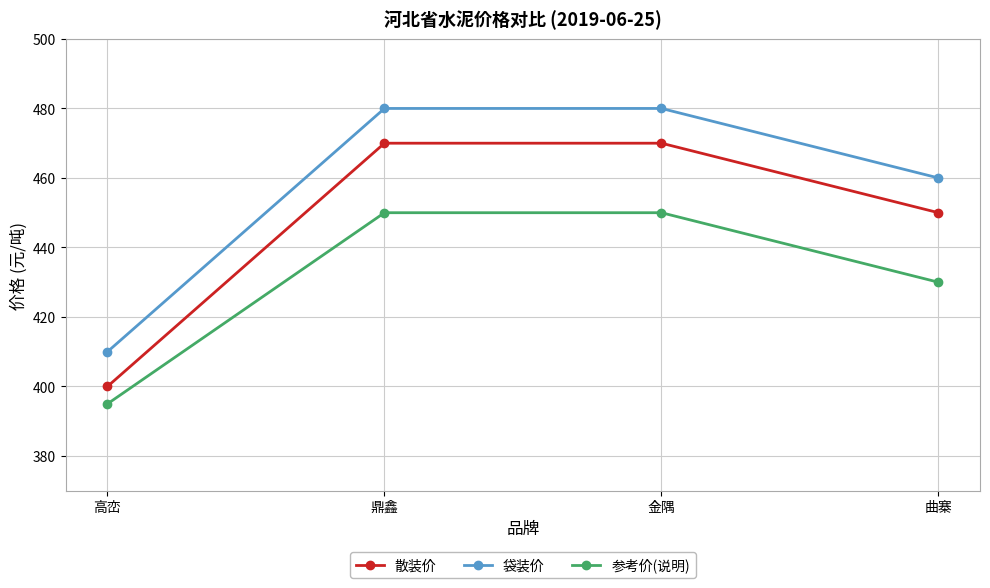

What is the label of the 1st point from the right?

曲寨